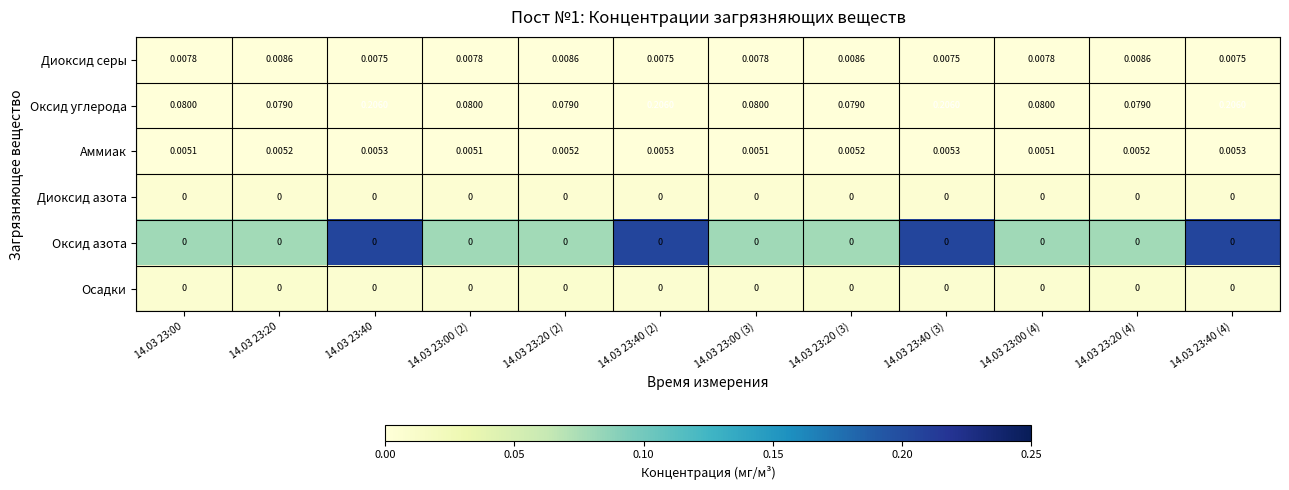

Which series has the widest spread of values?

Оксид углерода